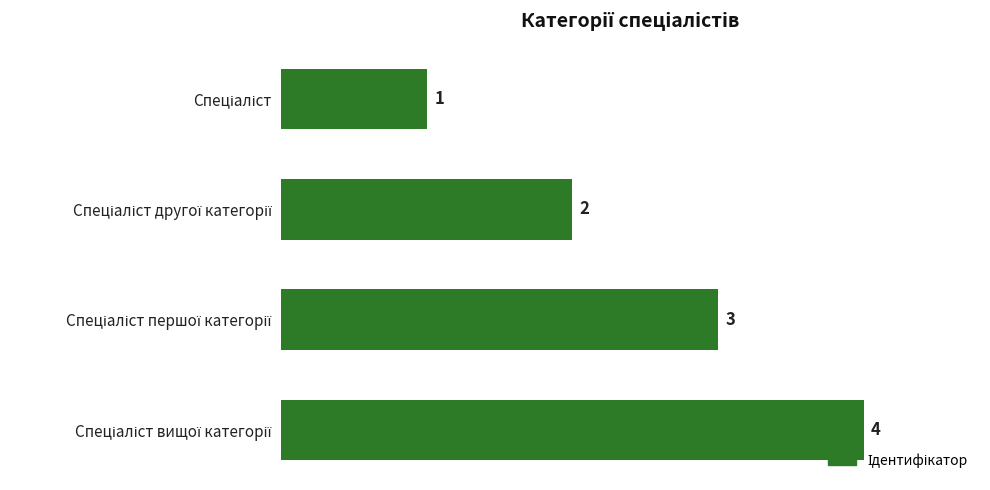

How many values are between 2 and 4?

3